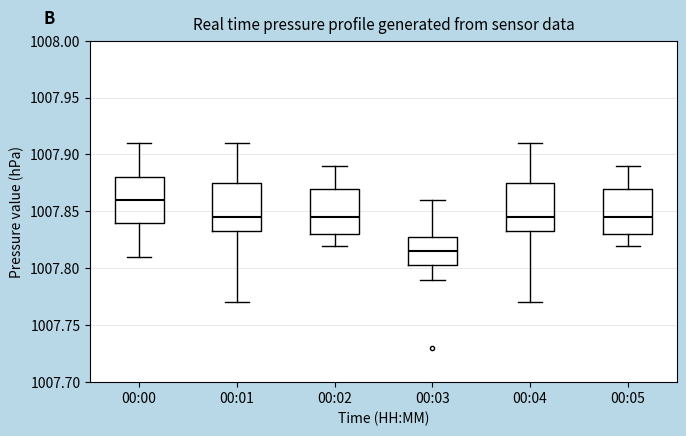

Reading left to right, read every box against the y-axis: the position of its median line, the range the box covers, and the ends of its whiskers. The values are not printed on the chart, so give them approximately, as read against the axis.

00:00: median 1007.860, box 1007.840 to 1007.880, whiskers 1007.810 to 1007.910
00:01: median 1007.845, box 1007.835 to 1007.875, whiskers 1007.770 to 1007.910
00:02: median 1007.845, box 1007.830 to 1007.870, whiskers 1007.820 to 1007.890
00:03: median 1007.815, box 1007.805 to 1007.830, whiskers 1007.790 to 1007.860
00:04: median 1007.845, box 1007.835 to 1007.875, whiskers 1007.770 to 1007.910
00:05: median 1007.845, box 1007.830 to 1007.870, whiskers 1007.820 to 1007.890